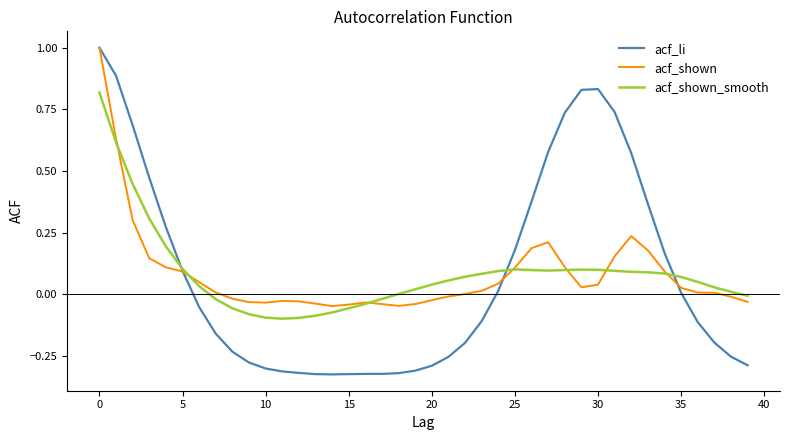

What are all the series names shown in the legend?

acf_li, acf_shown, acf_shown_smooth